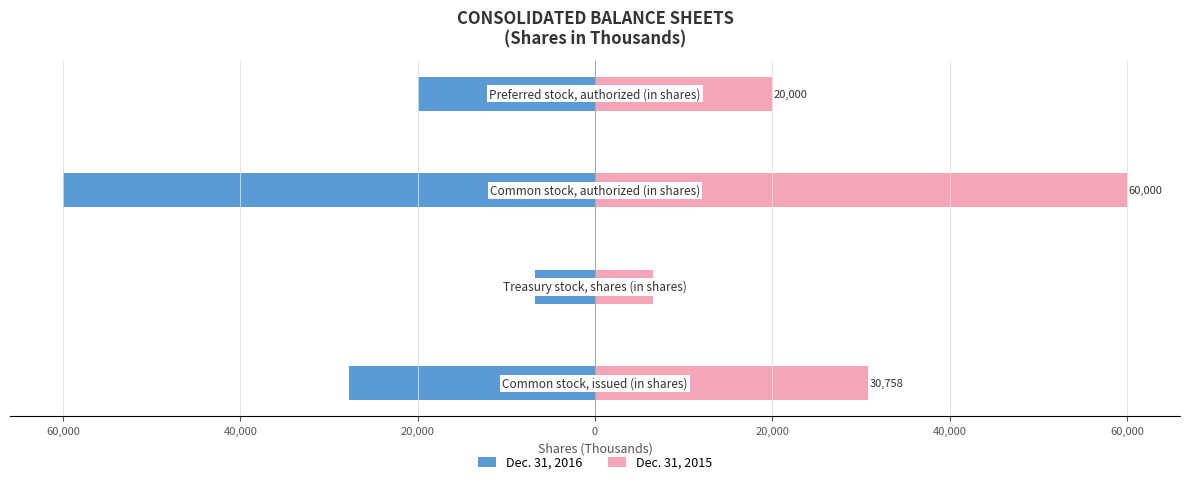

What is the difference between the maximum and minimum values in the Dec. 31, 2016 series?

53281